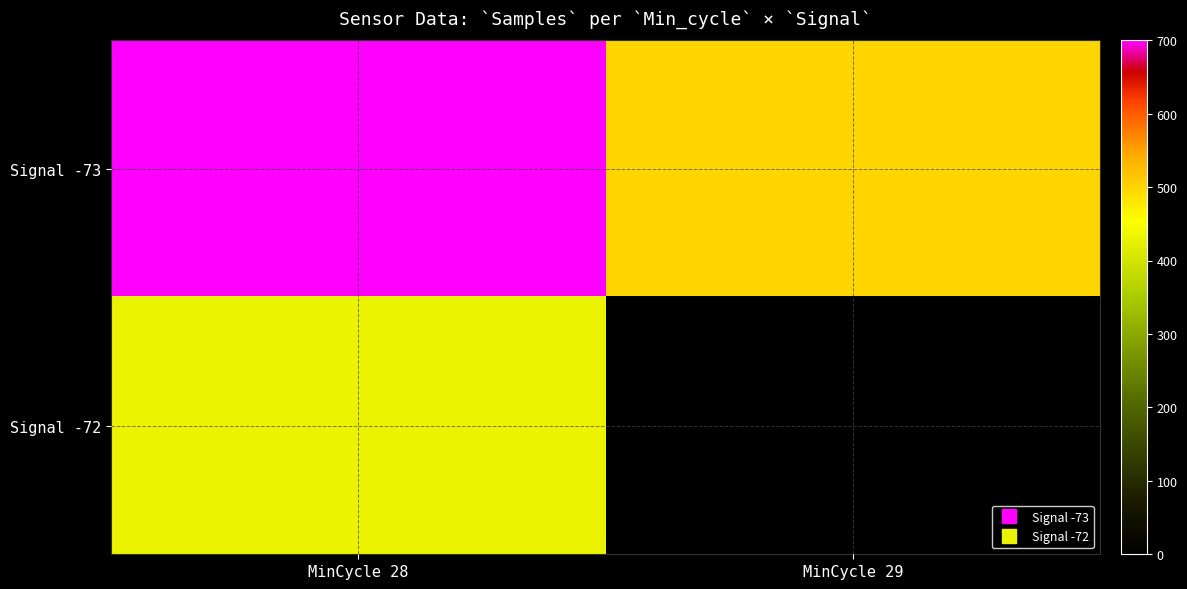

What is the difference between the highest and lowest values at MinCycle 29?

498.0